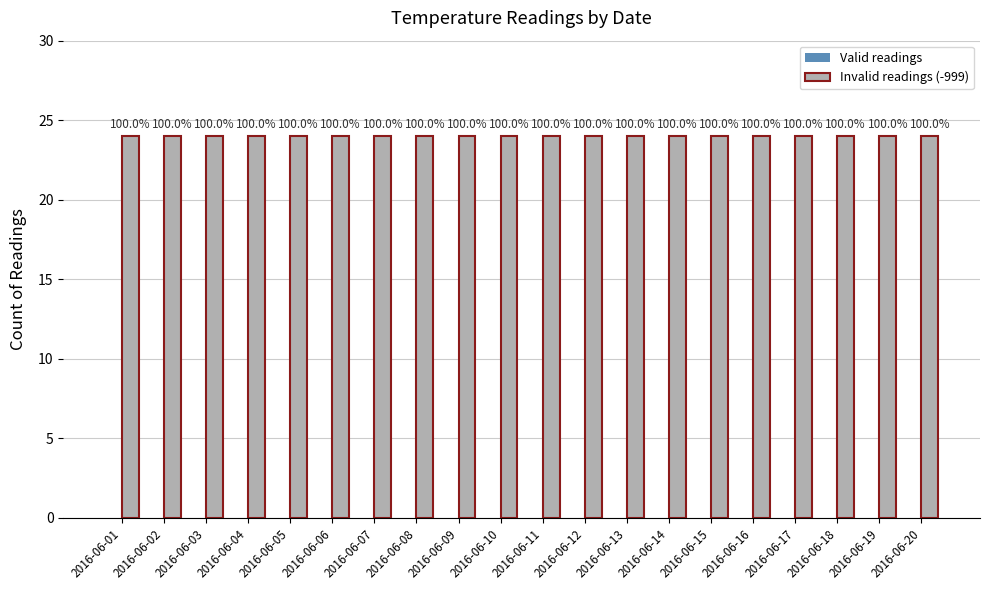

The Invalid readings (-999) series shows 12 at 2016-06-01. True or false?

False